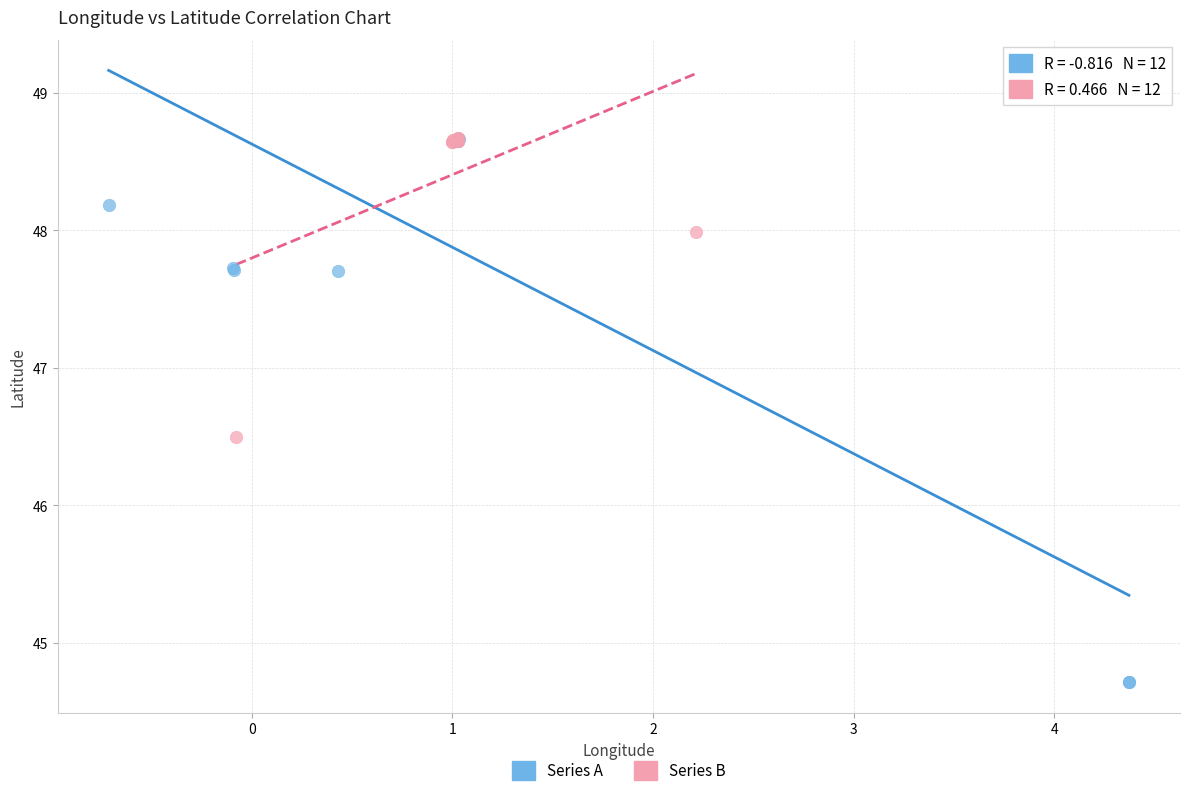

Which series has the widest spread of Y values?

Series A